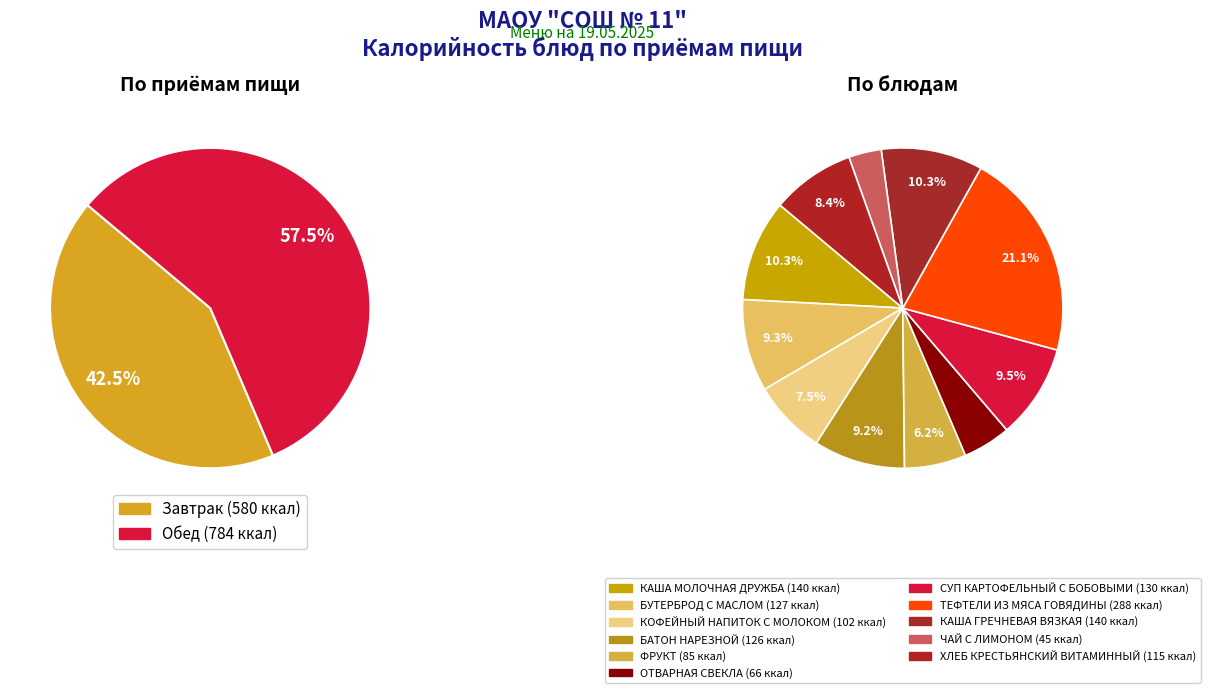

Is it true that ЧАЙ С ЛИМОНОМ is 3% of the pie?

True